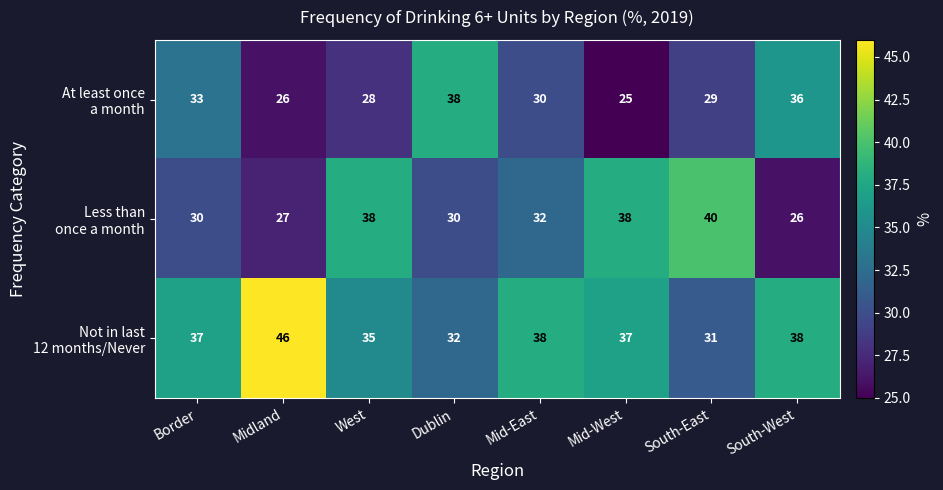

What is the difference between the highest and lowest values at Border?

7